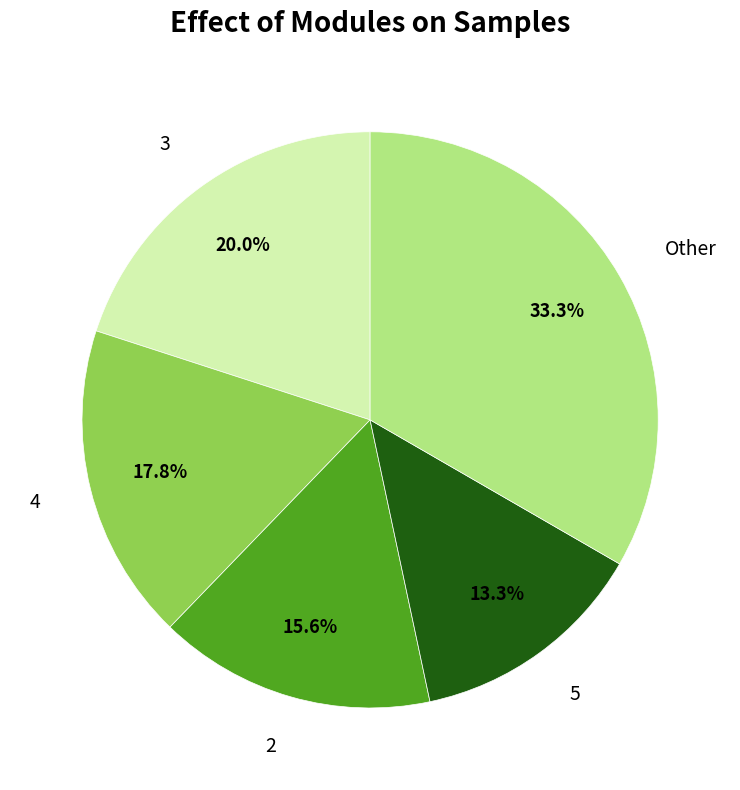

How many segments does this pie chart have?

5